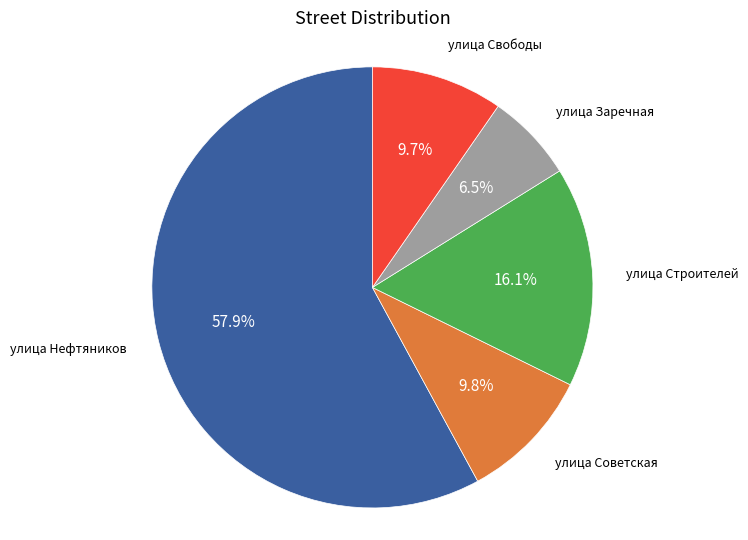

Is there a majority slice in this chart?

Yes